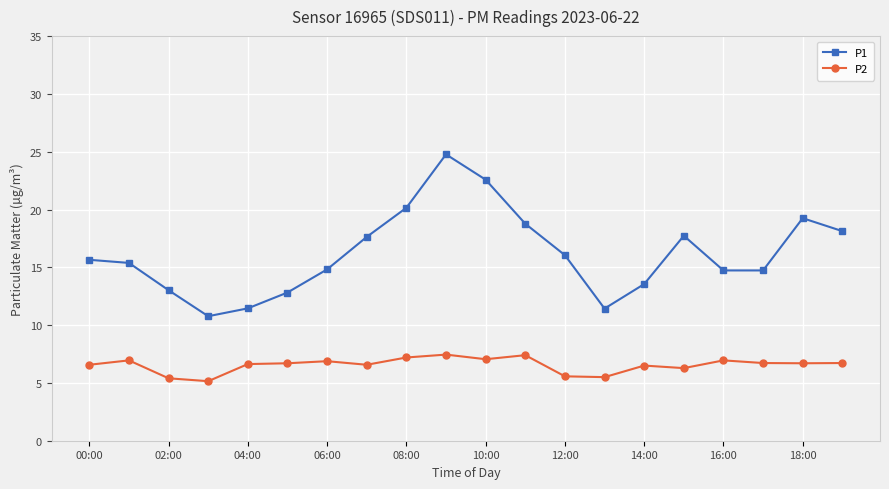

True or false: P1 and P2 cross at least once.

False